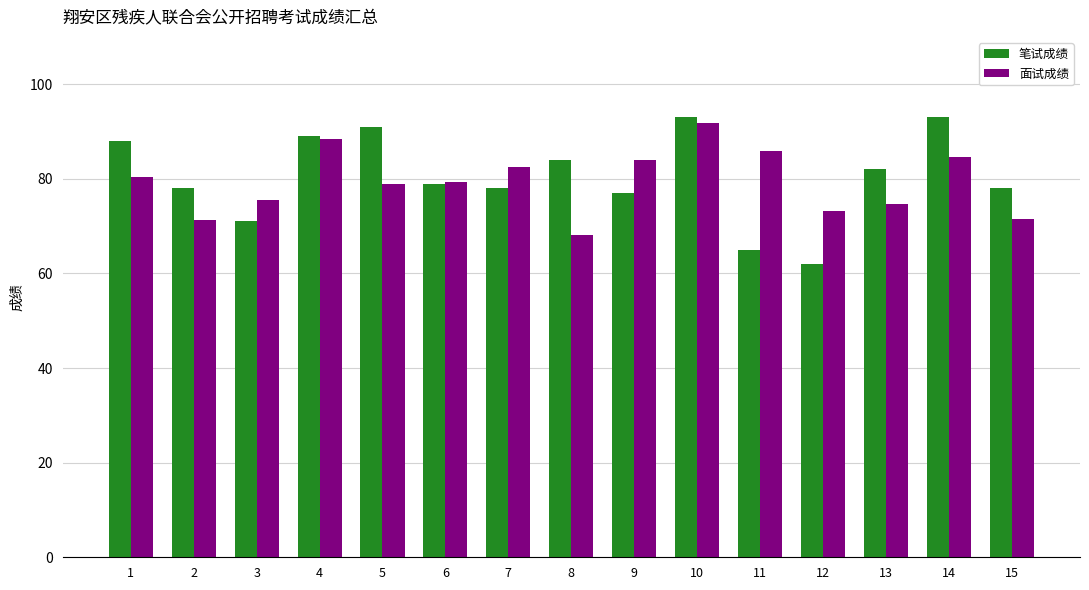

Is it true that 面试成绩 equals 85.8 at 11?

True